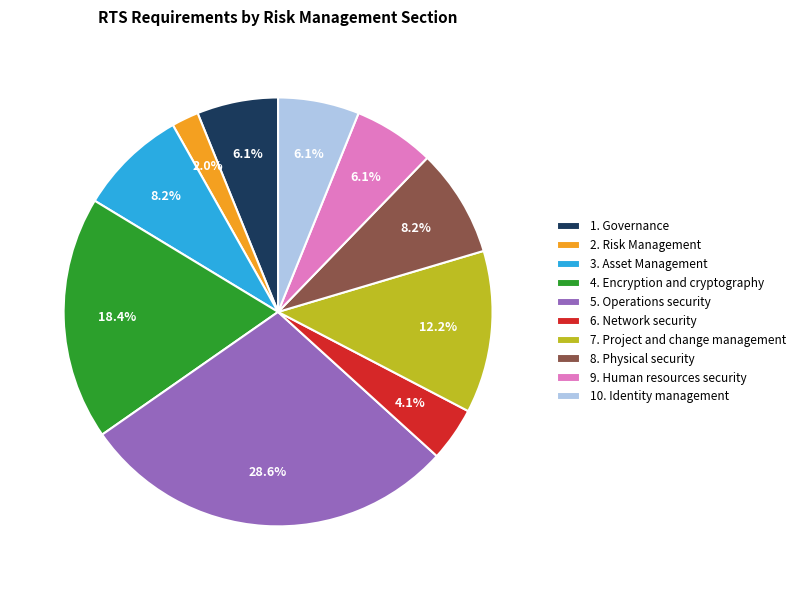

To the nearest percent, what portion does 6. Network security represent?

4%